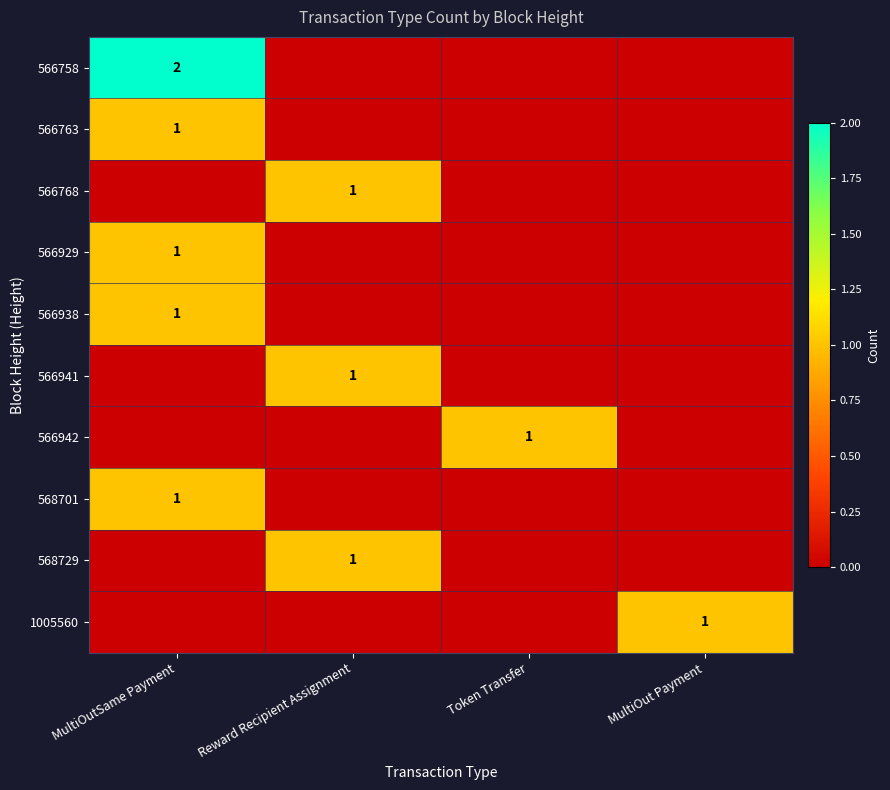

Where is 566763 nearest to the value 0?

Reward Recipient Assignment